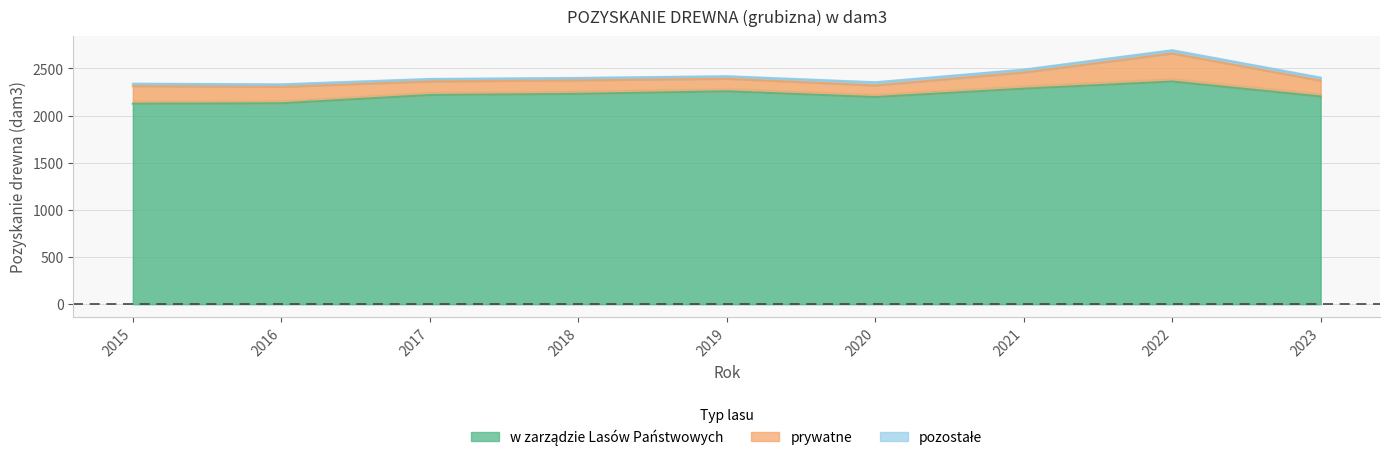

Is it true that w zarządzie Lasów Państwowych equals 3376 at 2015?

False